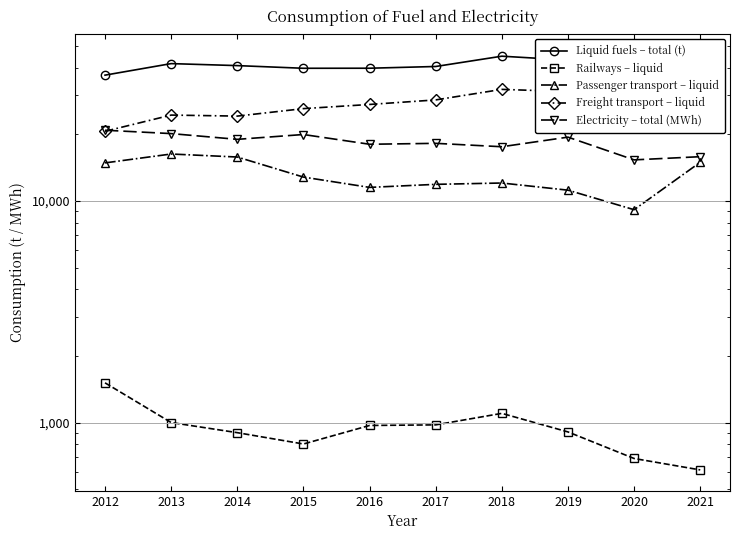

True or false: Freight transport – liquid and Passenger transport – liquid intersect in this chart.

False